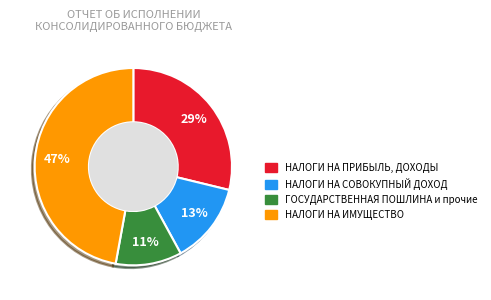

To the nearest percent, what is the difference between the largest and smallest slice percentages?

36%